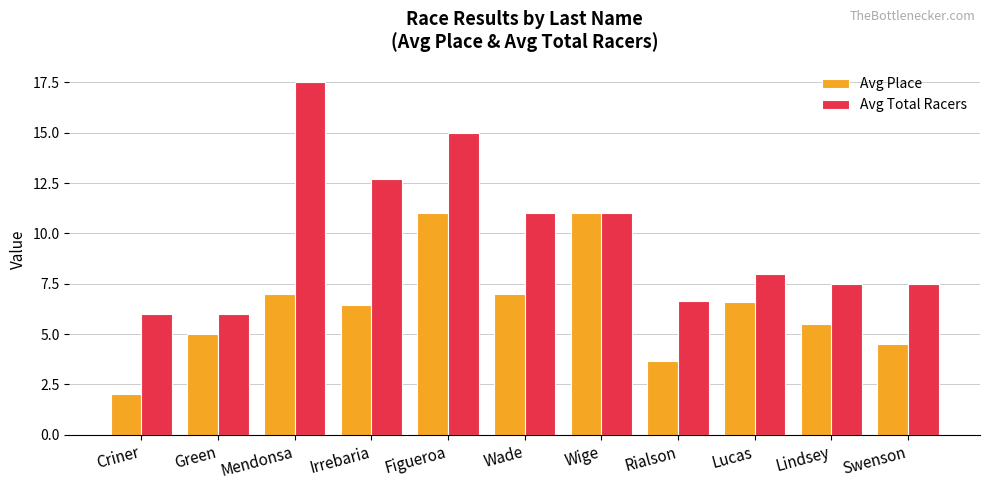

Reading right to left, what are all the values shown in this chart?

Avg Place: Swenson=4.5	Lindsey=5.5	Lucas=6.6	Rialson=3.7	Wige=11.0	Wade=7.0	Figueroa=11.0	Irrebaria=6.4	Mendonsa=7.0	Green=5.0	Criner=2.0
Avg Total Racers: Swenson=7.5	Lindsey=7.5	Lucas=8.0	Rialson=6.7	Wige=11.0	Wade=11.0	Figueroa=15.0	Irrebaria=12.7	Mendonsa=17.5	Green=6.0	Criner=6.0